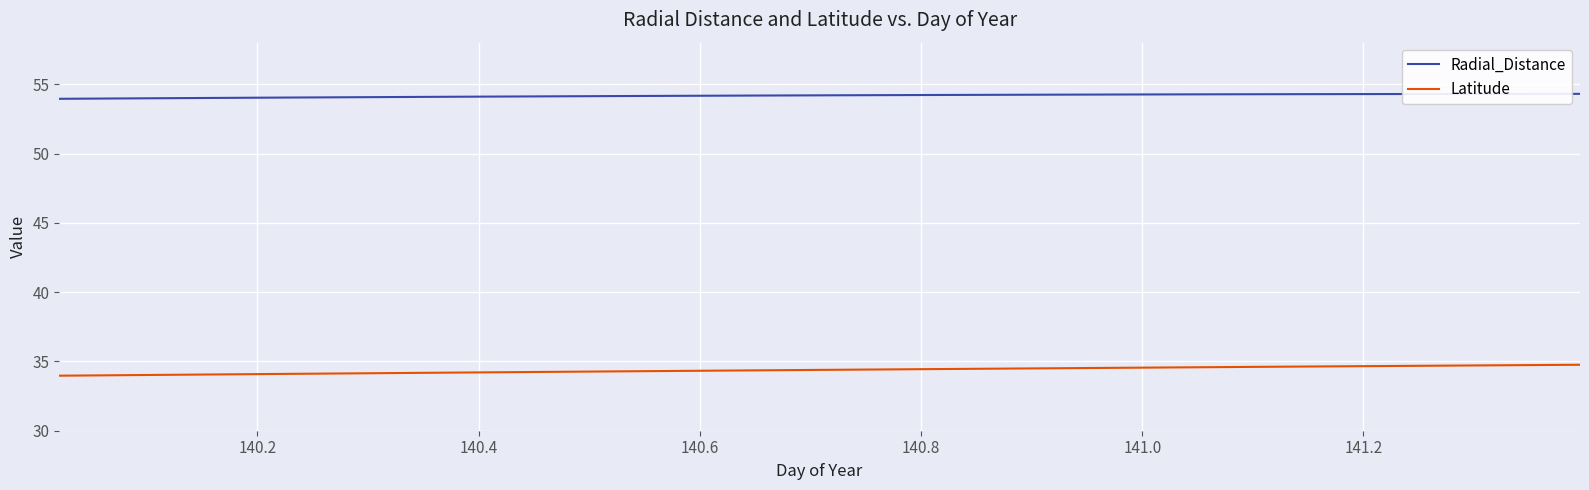

What is the maximum value shown in the chart?

54.3